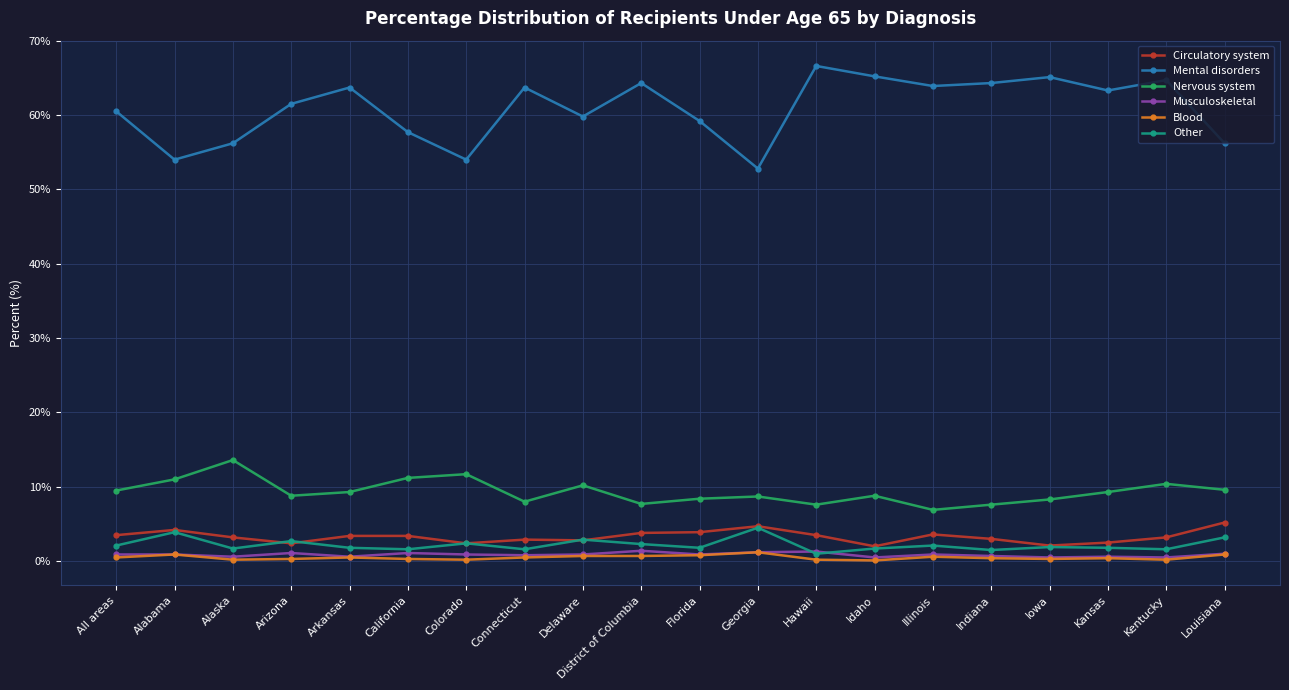

True or false: Blood has a value of 0.8 at Florida.

True